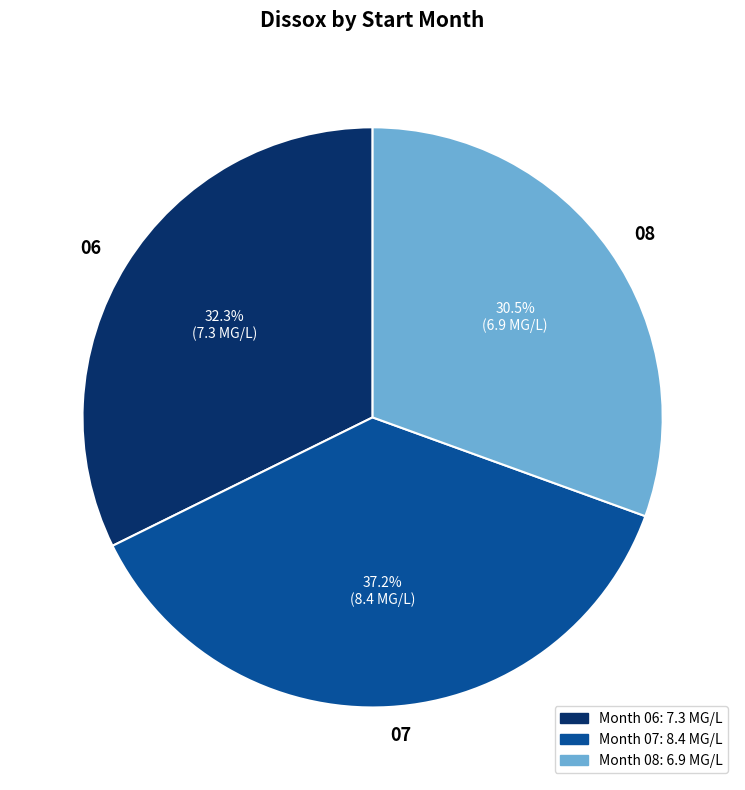

What percentage do 06 and 07 together represent?

69.5%